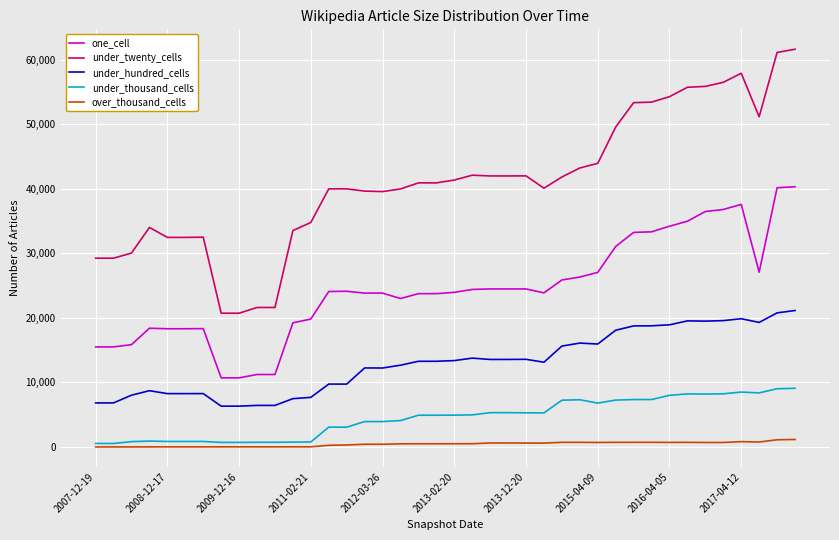

Which series has the largest total across all categories?

under_twenty_cells